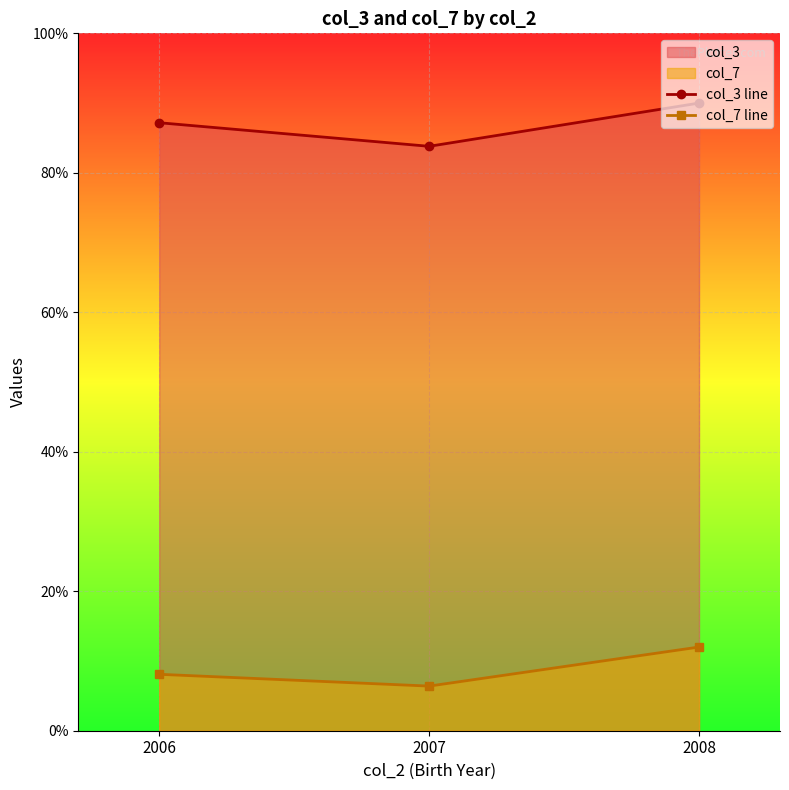

Reading right to left, transcribe all the data shown in this chart.

col_3 line: 2008=90.0	2007=83.8	2006=87.2
col_7 line: 2008=12.0	2007=6.4	2006=8.1